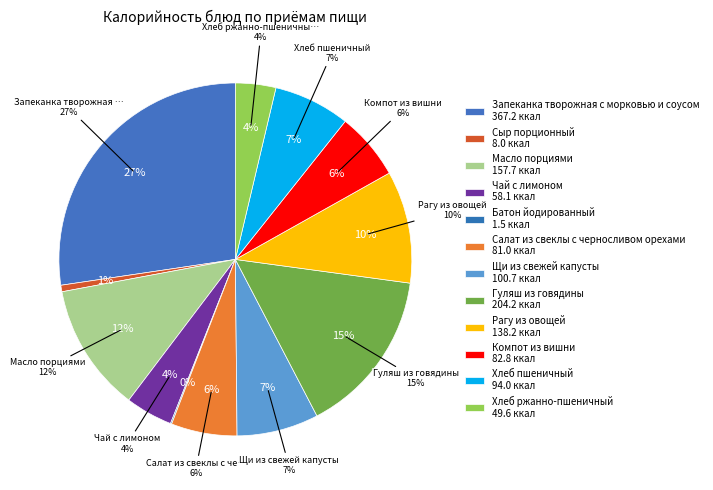

The Щи из свежей капусты slice represents 1% of the pie. True or false?

False